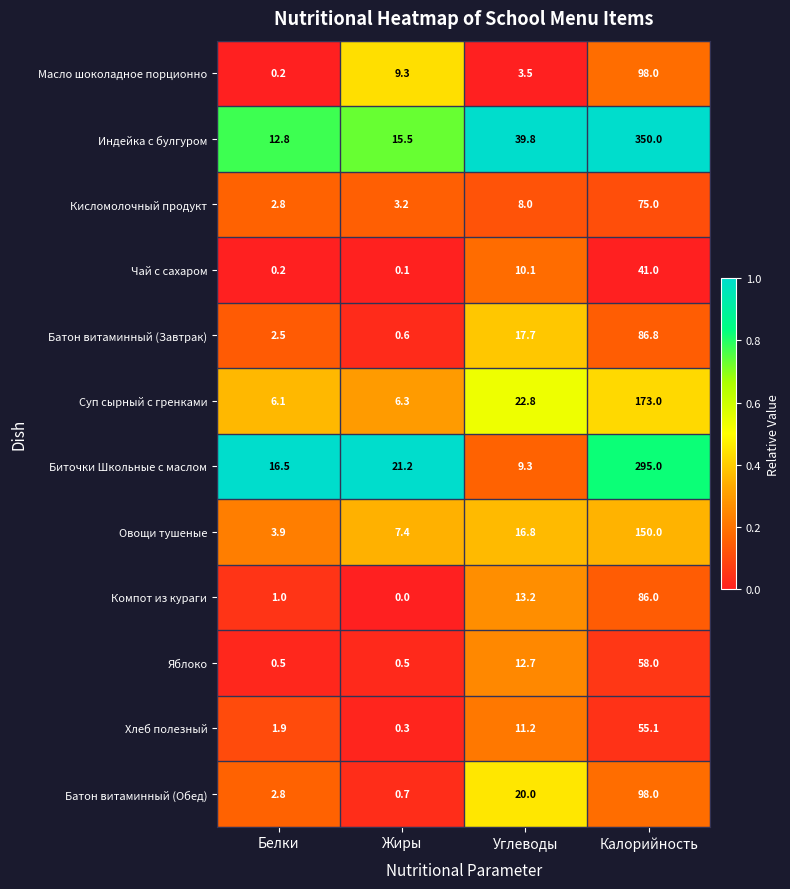

At how many categories does at least one series exceed 0?

4